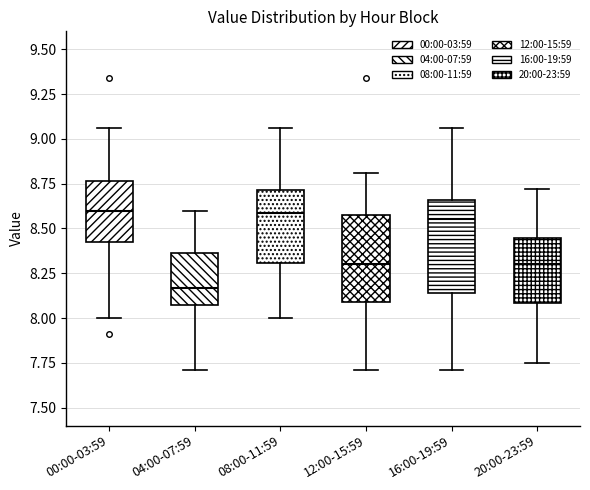

Where does the upper whisker of the box for 04:00-07:59 end on the y-axis? The values are not printed on the chart, so give them approximately, as read against the axis.

8.60